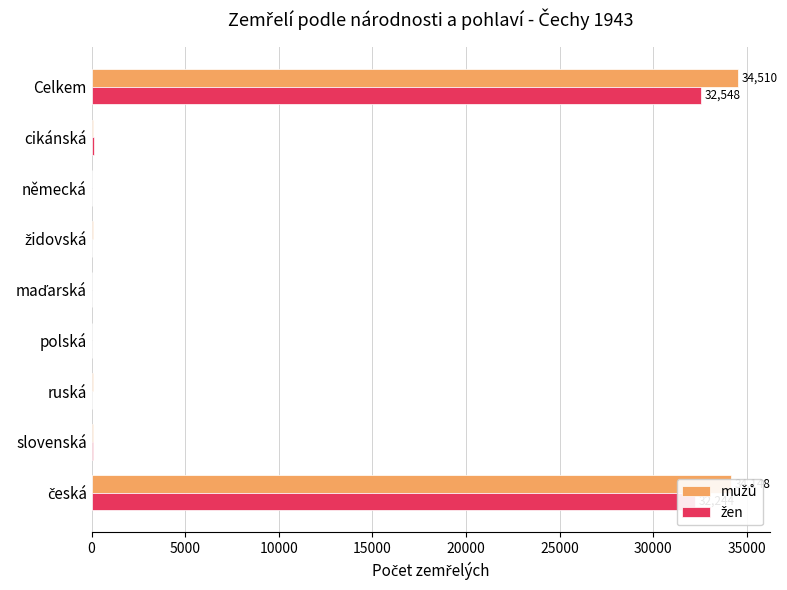

What is the total value across all series at Celkem?

67058